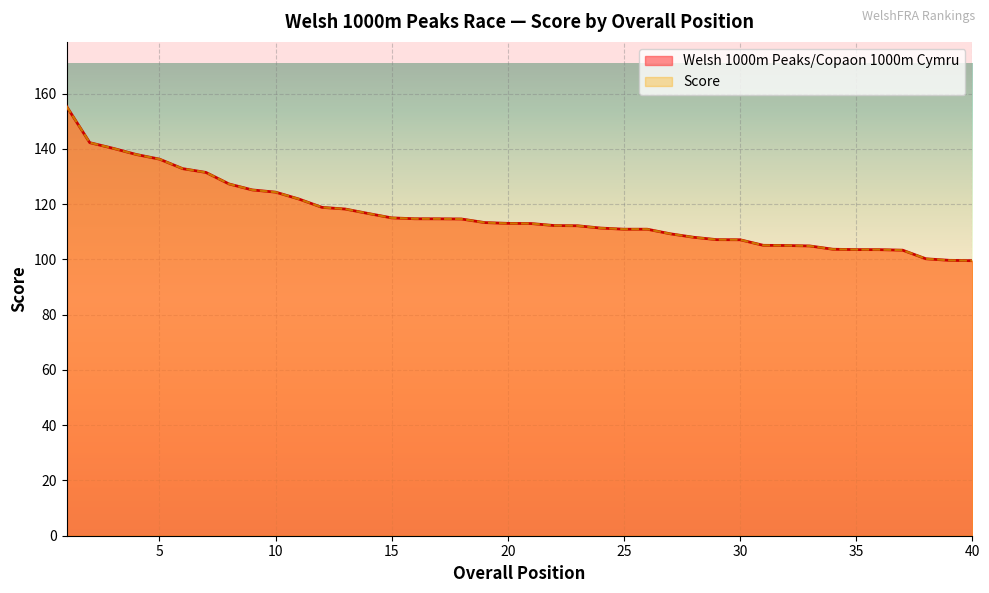

Reading right to left, transcribe all the data shown in this chart.

Welsh 1000m Peaks Score: 40=99.5	39=99.7	38=100.2	37=103.3	36=103.5	35=103.5	34=103.7	33=104.8	32=105.0	31=105.1	30=107.1	29=107.1	28=108.0	27=109.2	26=110.9	25=110.9	24=111.3	23=112.2	22=112.2	21=113.0	20=113.0	19=113.3	18=114.6	17=114.7	16=114.7	15=115.0	14=116.6	13=118.2	12=118.8	11=121.8	10=124.3	9=125.1	8=127.3	7=131.5	6=132.8	5=136.3	4=137.9	3=140.2	2=142.2	1=155.4
Score: 40=99.5	39=99.7	38=100.2	37=103.3	36=103.5	35=103.5	34=103.7	33=104.8	32=105.0	31=105.1	30=107.1	29=107.1	28=108.0	27=109.2	26=110.9	25=110.9	24=111.3	23=112.2	22=112.2	21=113.0	20=113.0	19=113.3	18=114.6	17=114.7	16=114.7	15=115.0	14=116.6	13=118.2	12=118.8	11=121.8	10=124.3	9=125.1	8=127.3	7=131.5	6=132.8	5=136.3	4=137.9	3=140.2	2=142.2	1=155.4